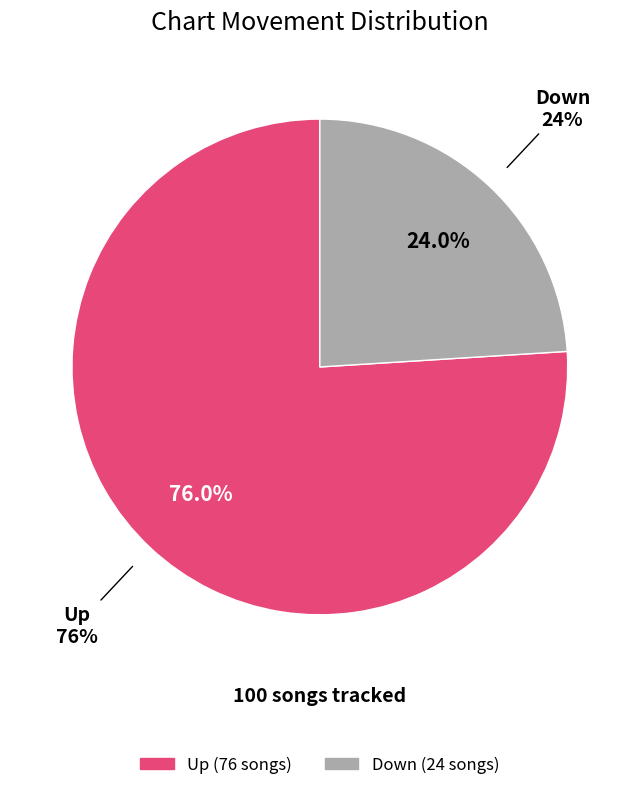

What is the total percentage of up and down?

100.0%